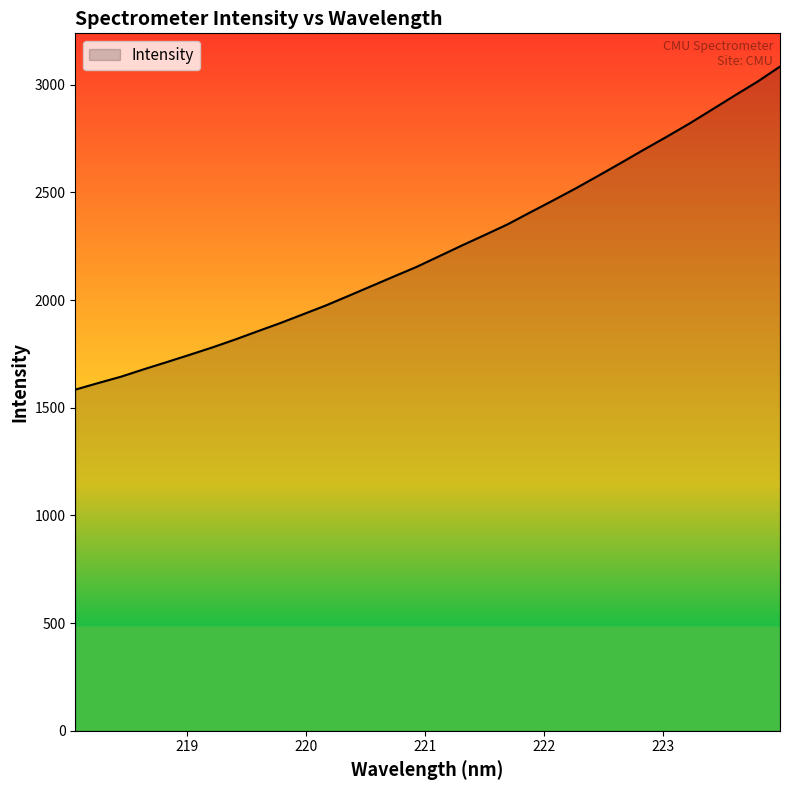

What is the minimum value shown in the chart?

1584.1